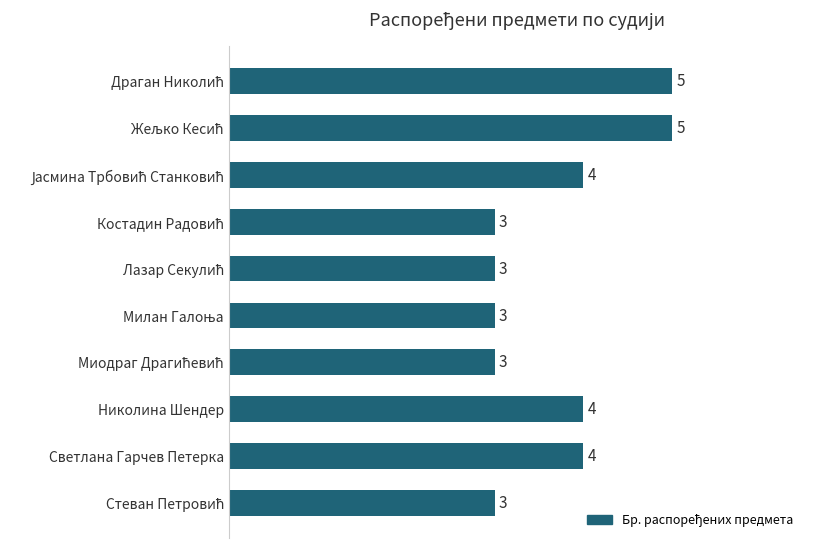

What is the maximum value shown in the chart?

5